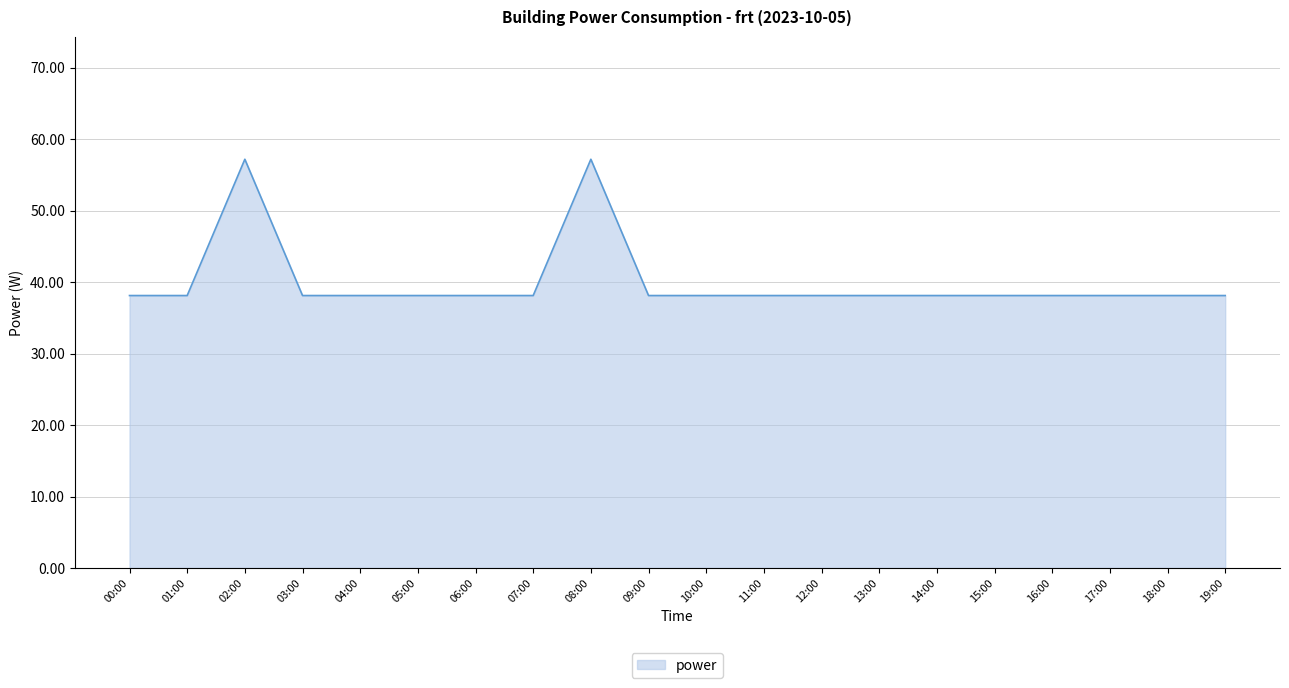

Reading left to right, list all the values displayed in this chart.

00:00=38.1	01:00=38.1	02:00=57.2	03:00=38.1	04:00=38.1	05:00=38.1	06:00=38.1	07:00=38.1	08:00=57.2	09:00=38.1	10:00=38.1	11:00=38.1	12:00=38.1	13:00=38.1	14:00=38.1	15:00=38.1	16:00=38.1	17:00=38.1	18:00=38.1	19:00=38.1